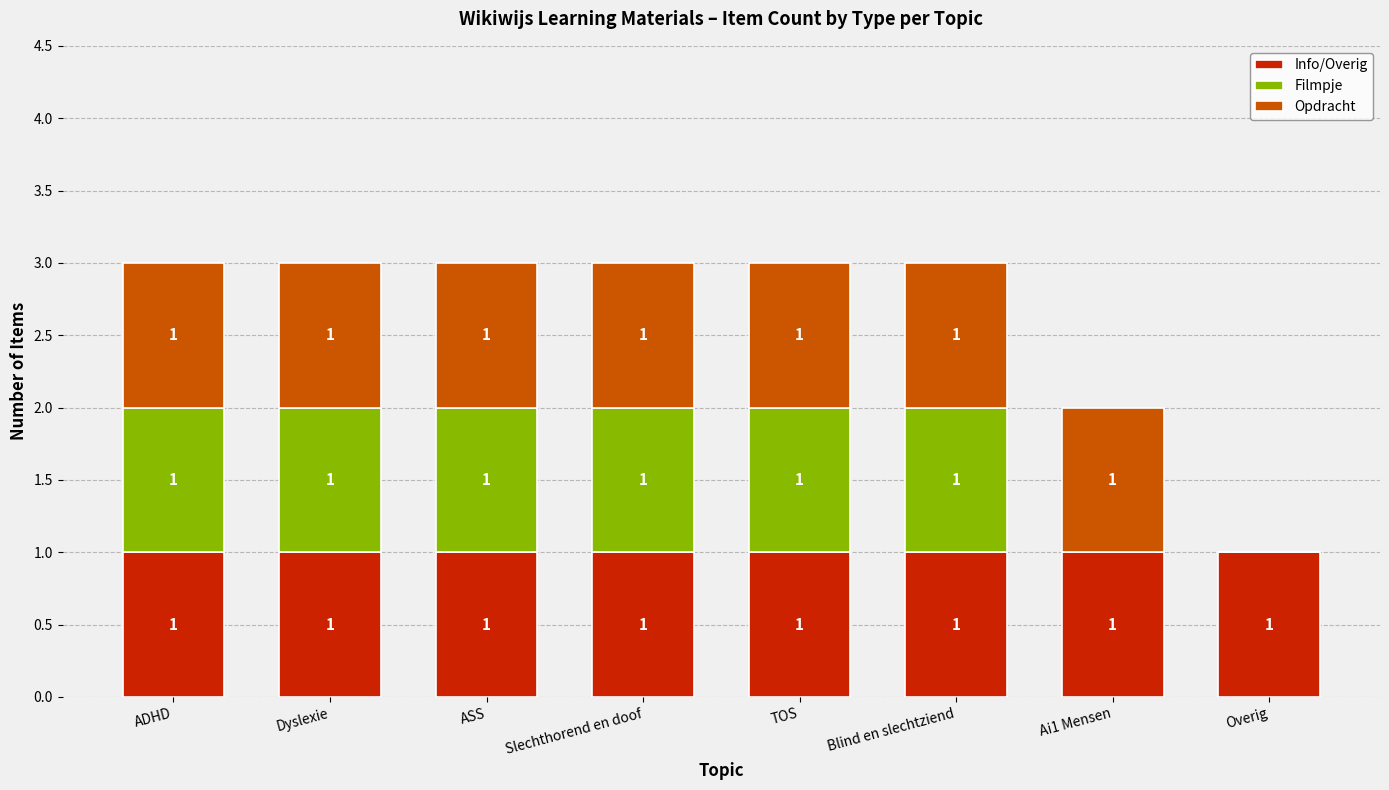

What is the sum of all Info/Overig values?

8